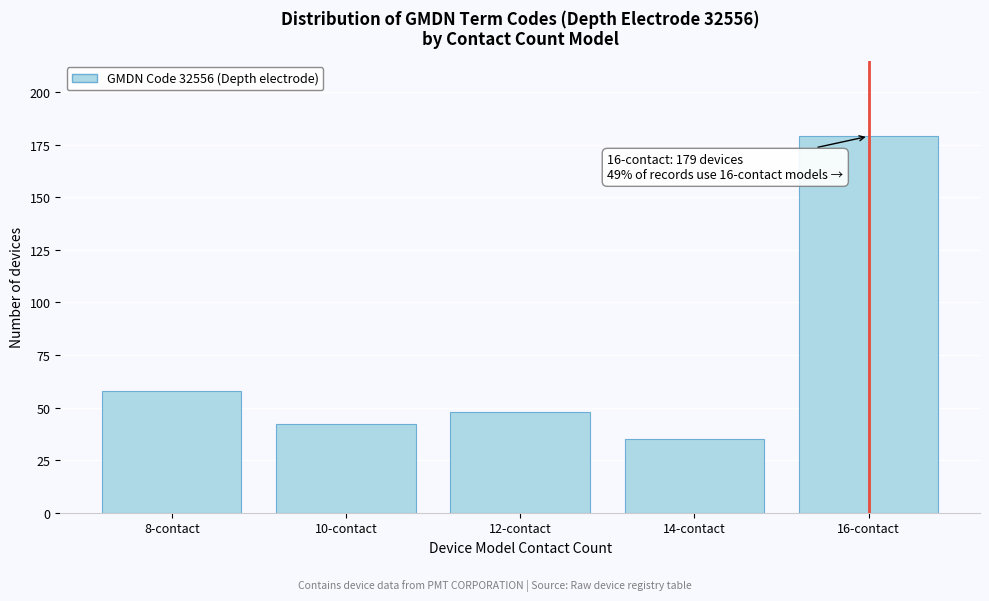

Reading left to right, list all the values displayed in this chart.

58	42	48	35	179